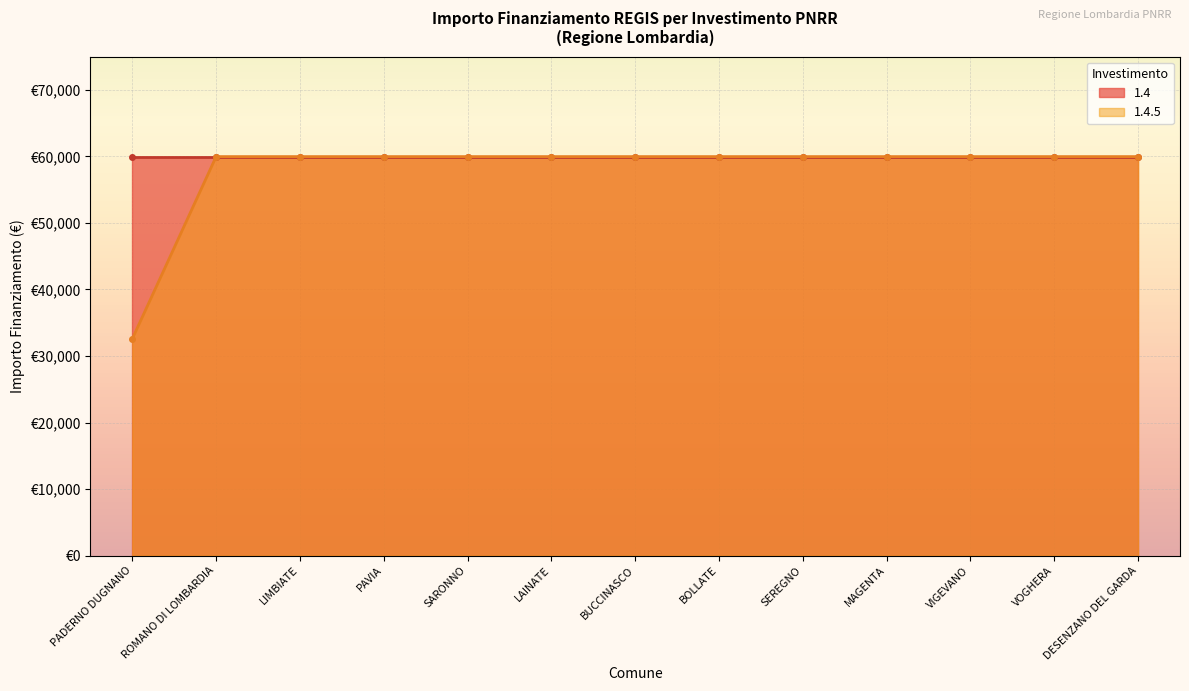

Is it true that the value at MAGENTA is 59966?

True